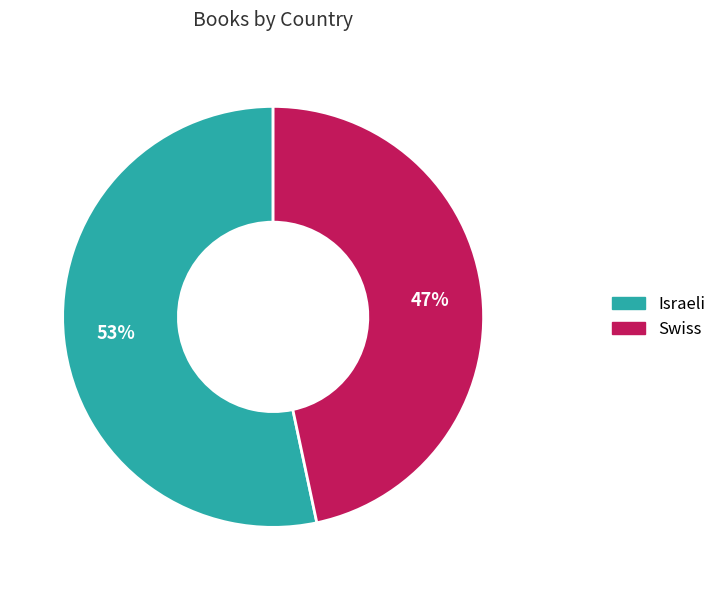

Which slice is the smallest?

Swiss